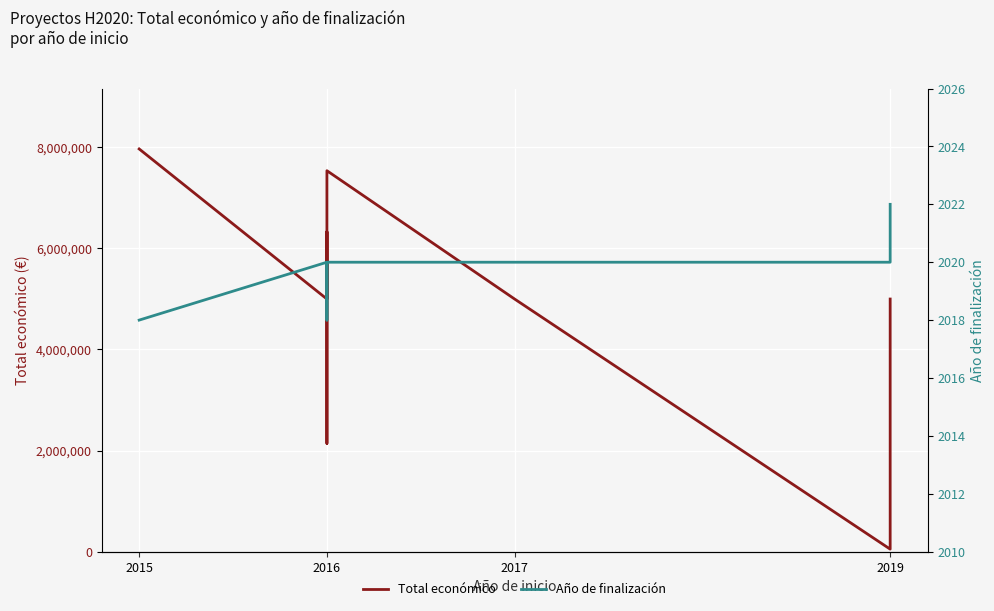

True or false: Total económico has more than 1 points higher than both neighbors.

True